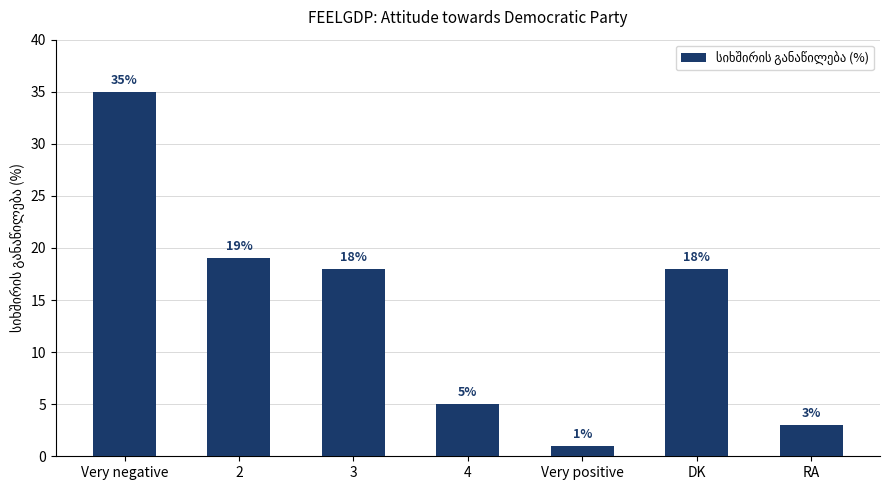

Reading left to right, list all the values displayed in this chart.

35	19	18	5	1	18	3